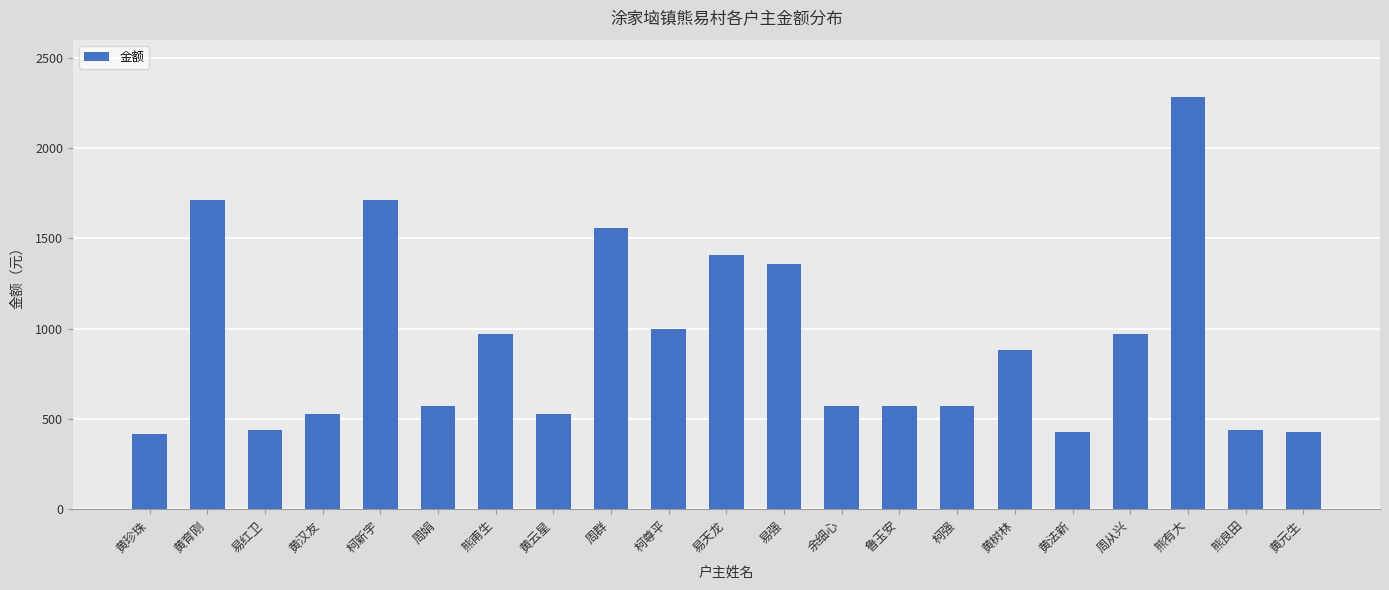

What is the change in value from 周群 to 易天龙?

-150